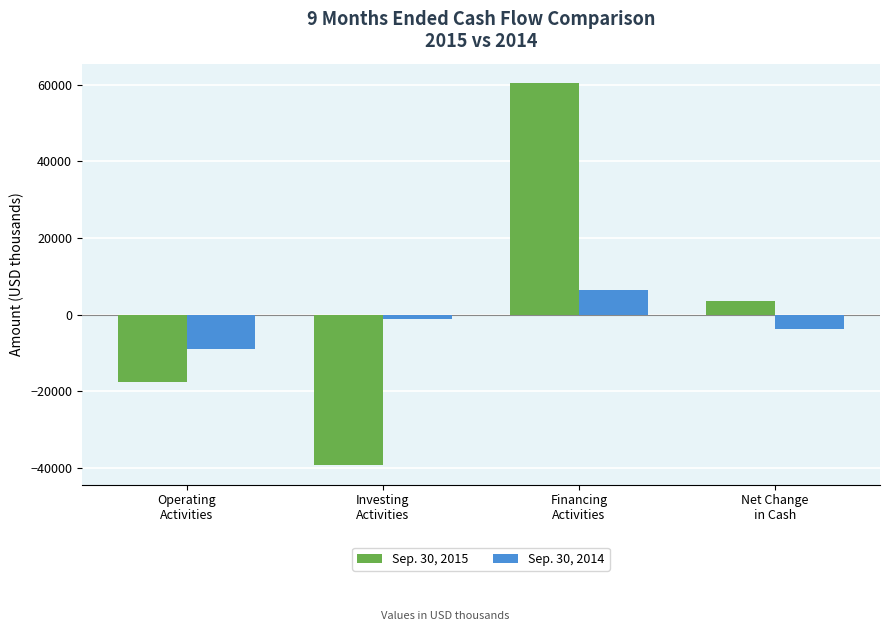

How many bars are there in each group?

2